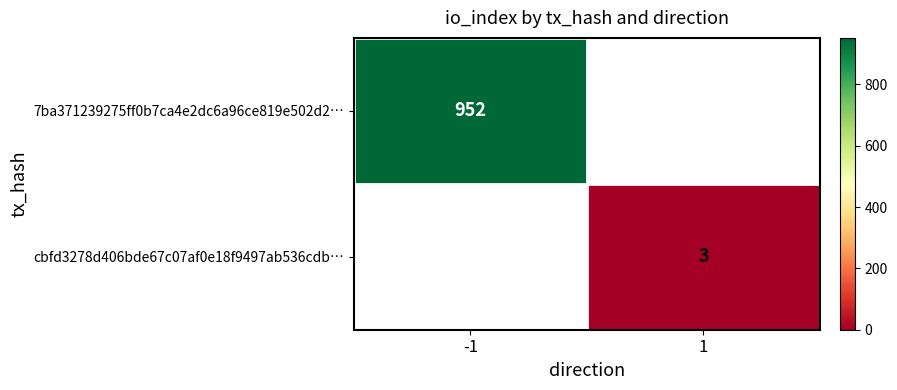

The cbfd3278d406bde67c07af0e18f9497ab536cdb… series shows 5 at 1. True or false?

False